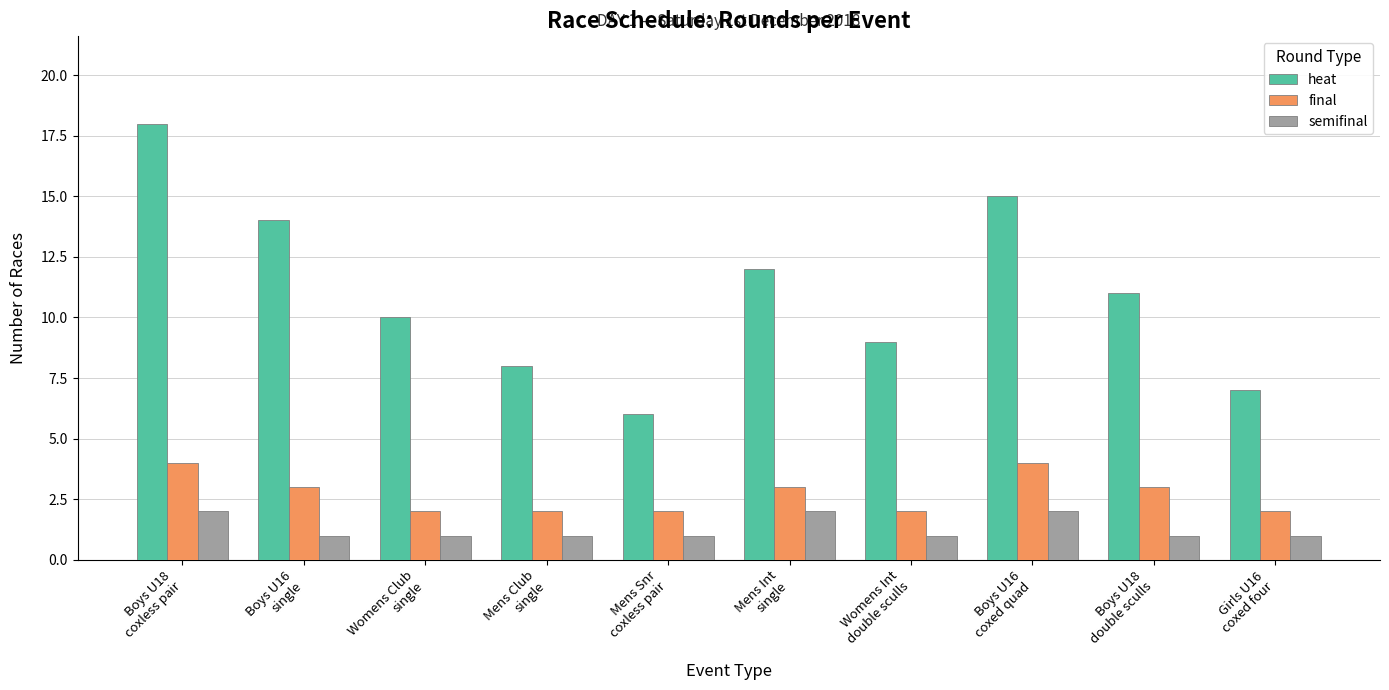

The final series shows 4 at Boys U18
double sculls. True or false?

False